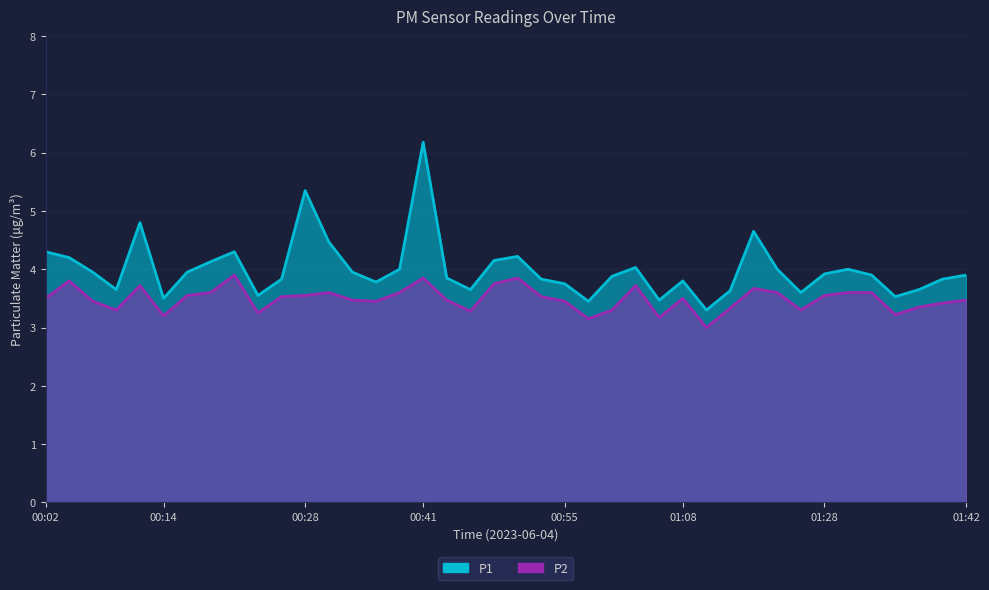

True or false: P1 and P2 cross at least once.

False